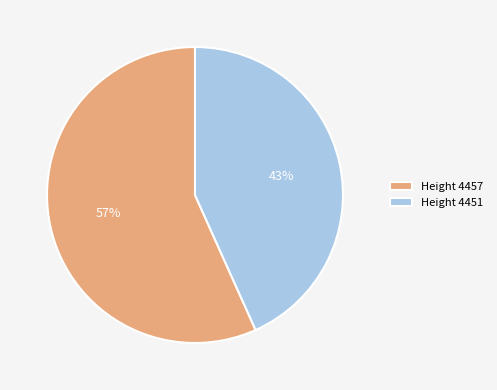

Approximately how many times larger is the value at Height 4457 compared to Height 4451?

1.3